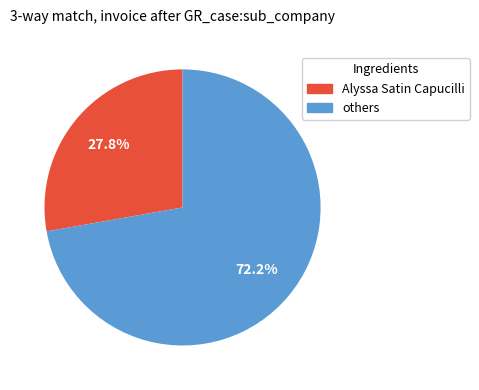

Is there a majority slice in this chart?

Yes